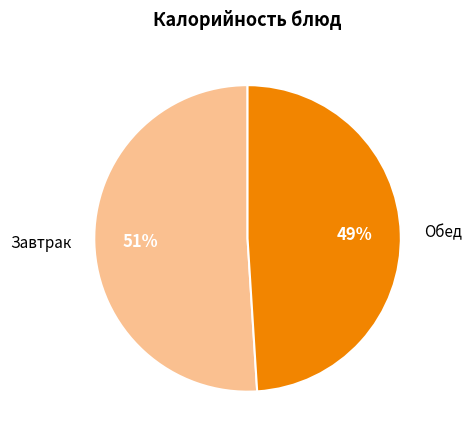

The Завтрак slice represents 62% of the pie. True or false?

False